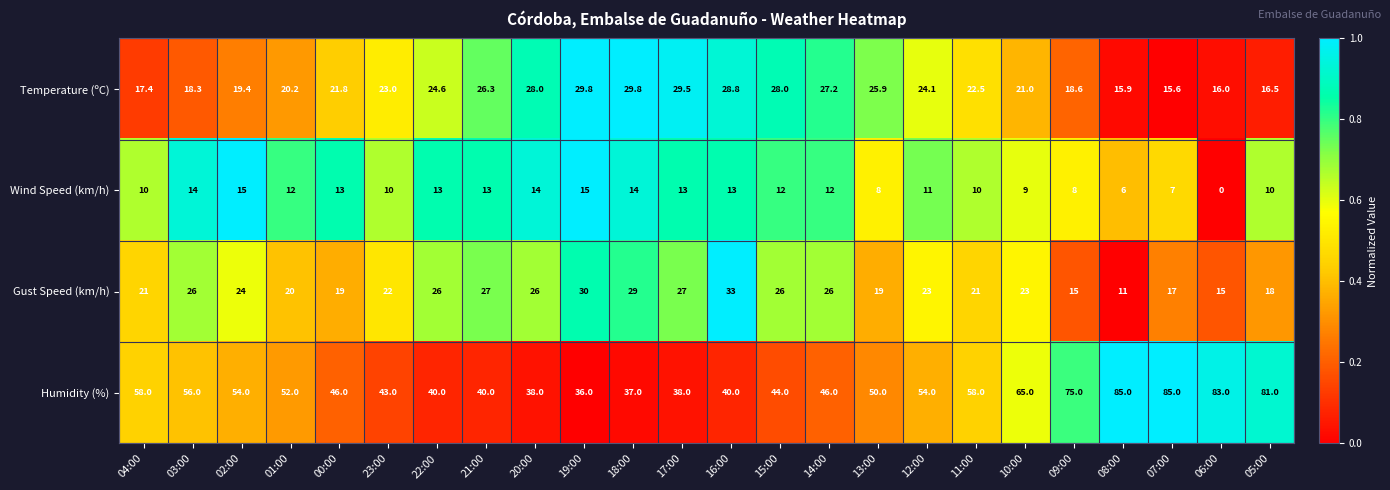

How many data points in Wind Speed (km/h) are less than 12?

11